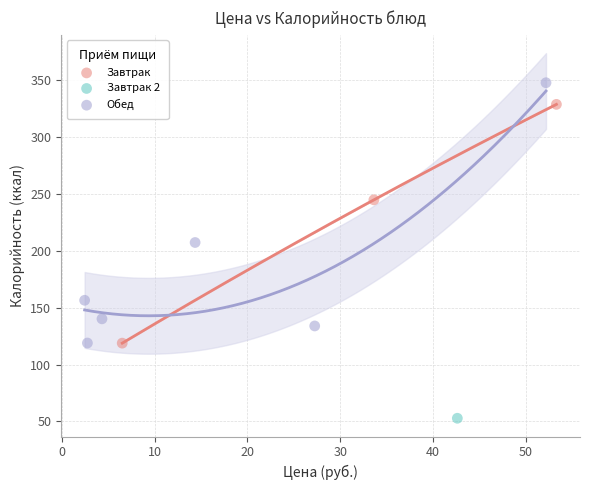

Which series reaches the maximum Y coordinate?

Обед